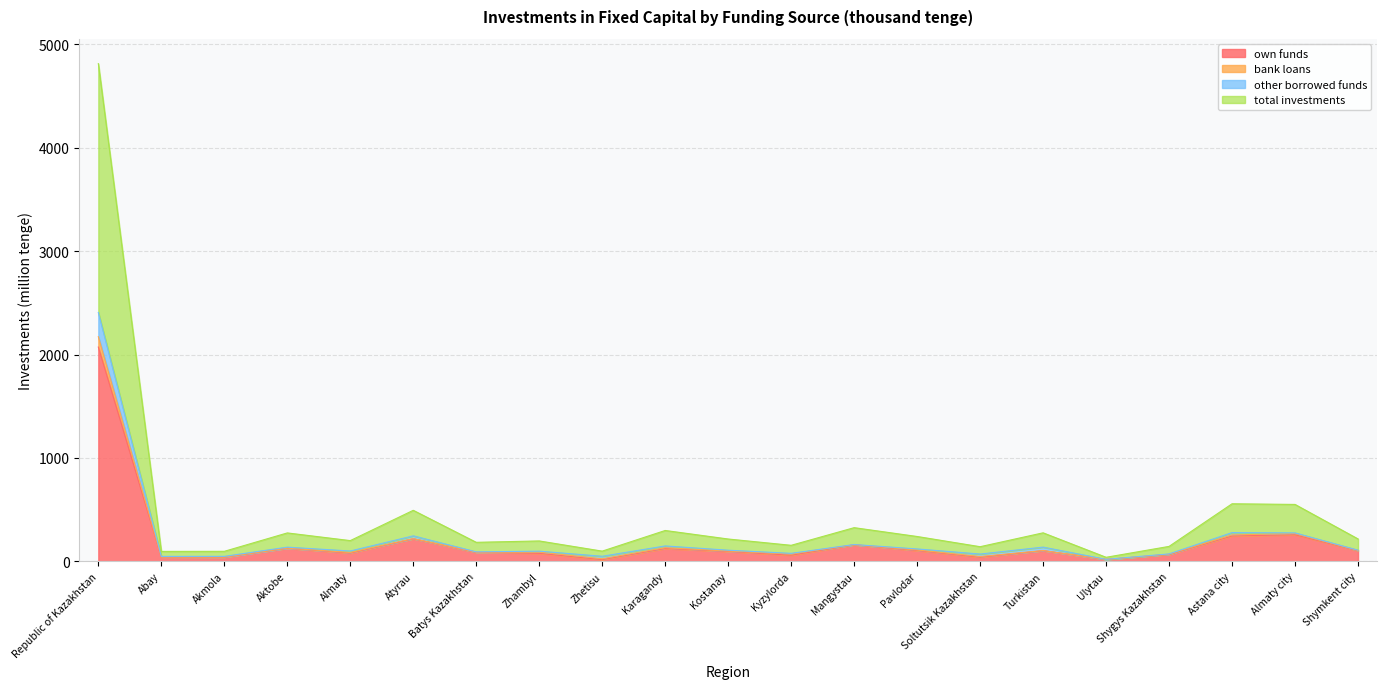

What are all the series names shown in the legend?

own funds, bank loans, other borrowed funds, total investments